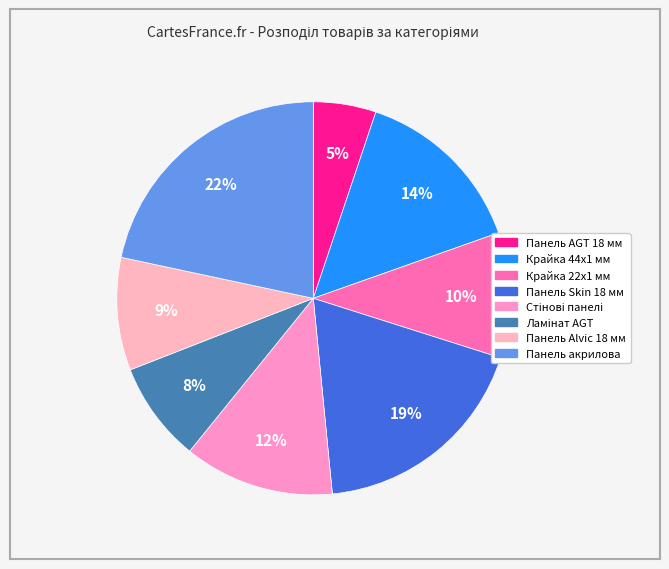

To the nearest percent, what portion does Панель AGT 18 мм represent?

5%